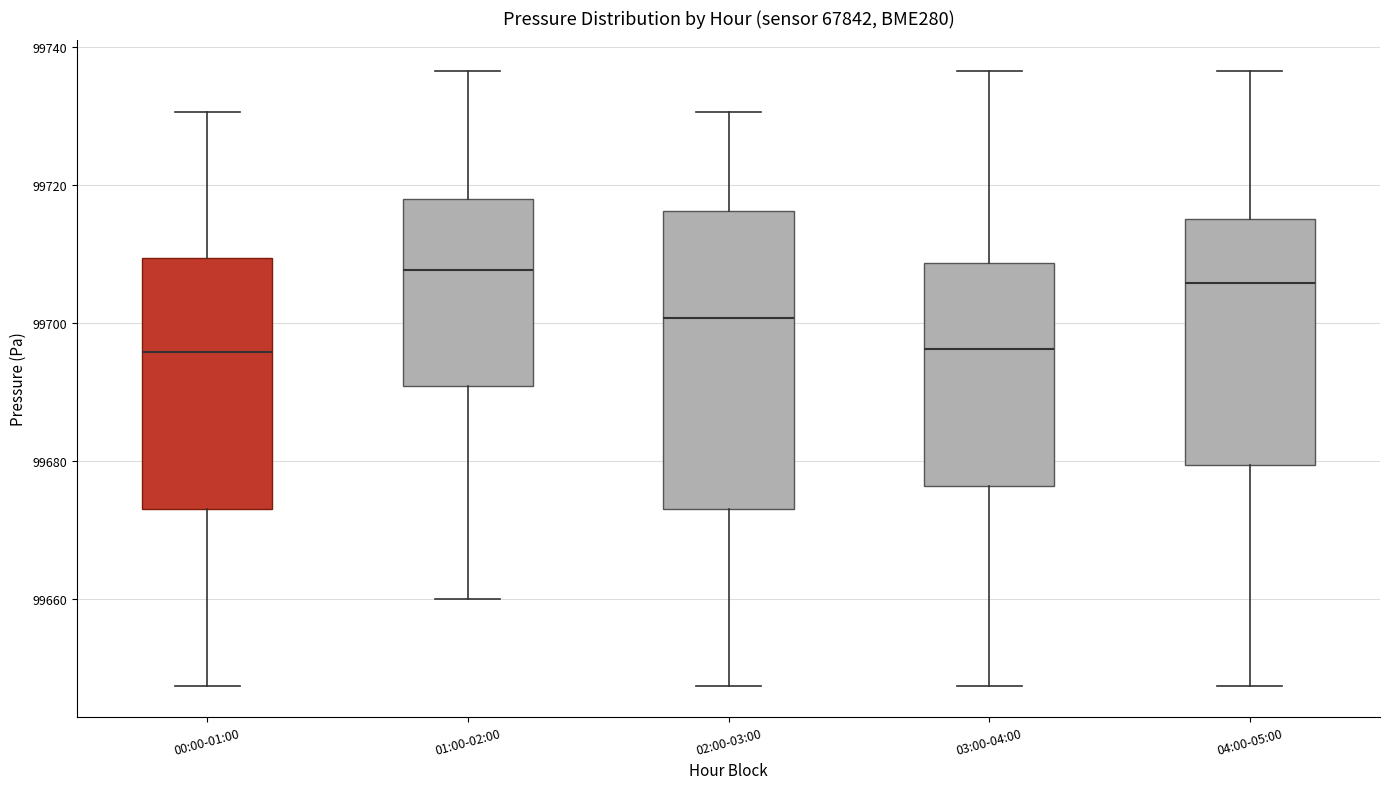

Reading left to right, read every box against the y-axis: the position of its median line, the range the box covers, and the ends of its whiskers. The values are not printed on the chart, so give them approximately, as read against the axis.

00:00-01:00: median 99696, box 99672 to 99710, whiskers 99648 to 99730
01:00-02:00: median 99708, box 99690 to 99718, whiskers 99660 to 99736
02:00-03:00: median 99700, box 99672 to 99716, whiskers 99648 to 99730
03:00-04:00: median 99696, box 99676 to 99708, whiskers 99648 to 99736
04:00-05:00: median 99706, box 99680 to 99716, whiskers 99648 to 99736